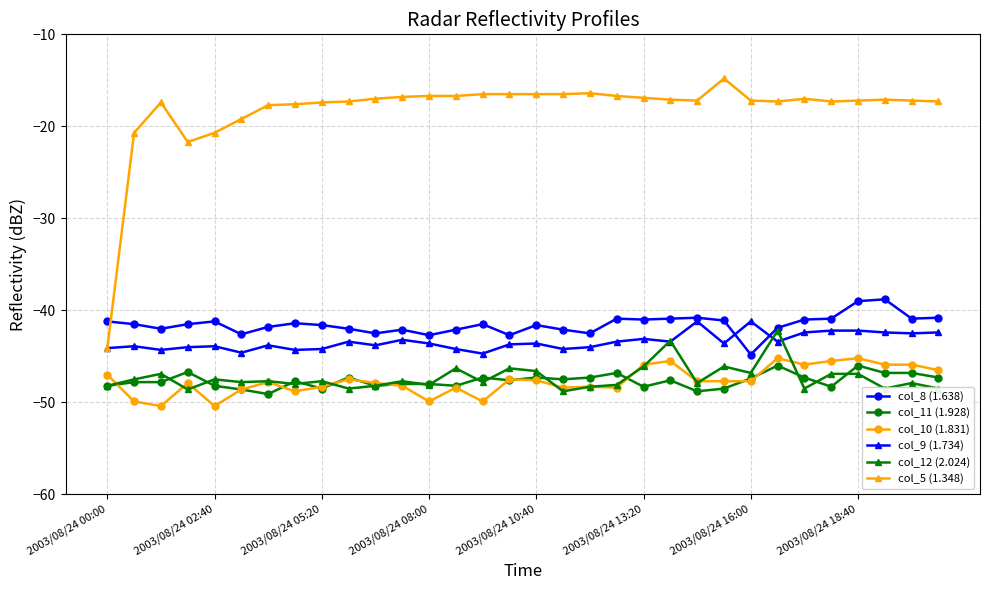

Which series has the largest range (max minus min)?

col_5 (1.348)